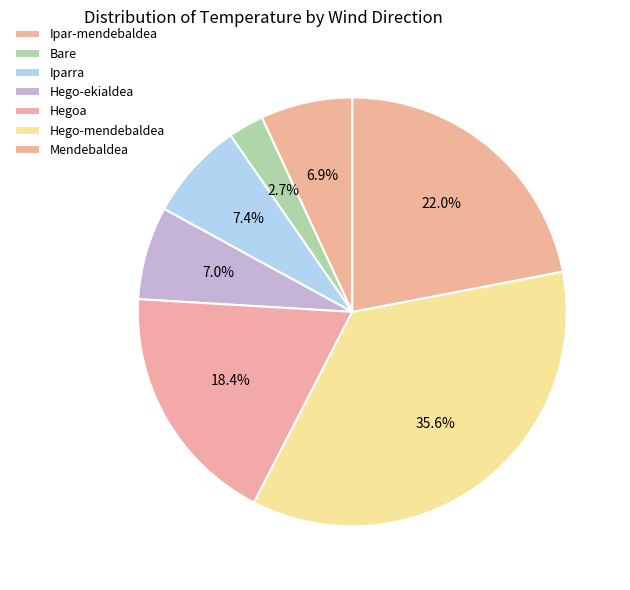

Does Hegoa account for over 50% of the chart?

No